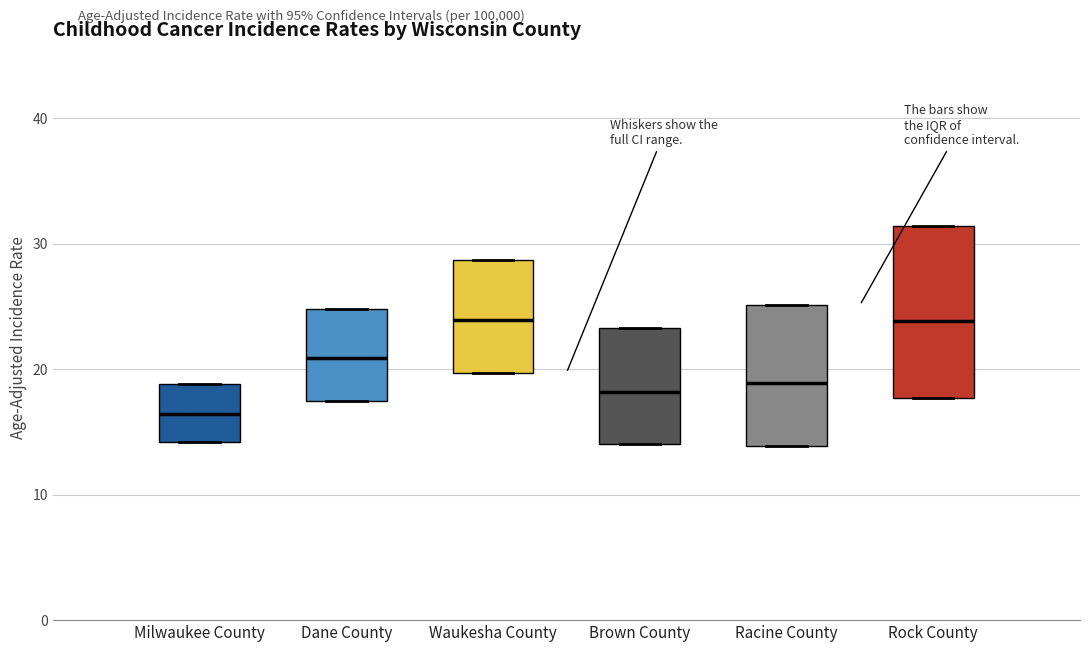

Reading left to right, transcribe this box plot: for each box, give where its median line is, the range the box spans, and where its two whiskers end, as read against the y-axis. The values are not printed on the chart, so give them approximately, as read against the axis.

Milwaukee County: median 16, box 14 to 19, whiskers 14 to 19
Dane County: median 21, box 18 to 25, whiskers 18 to 25
Waukesha County: median 24, box 20 to 29, whiskers 20 to 29
Brown County: median 18, box 14 to 23, whiskers 14 to 23
Racine County: median 19, box 14 to 25, whiskers 14 to 25
Rock County: median 24, box 18 to 31, whiskers 18 to 31